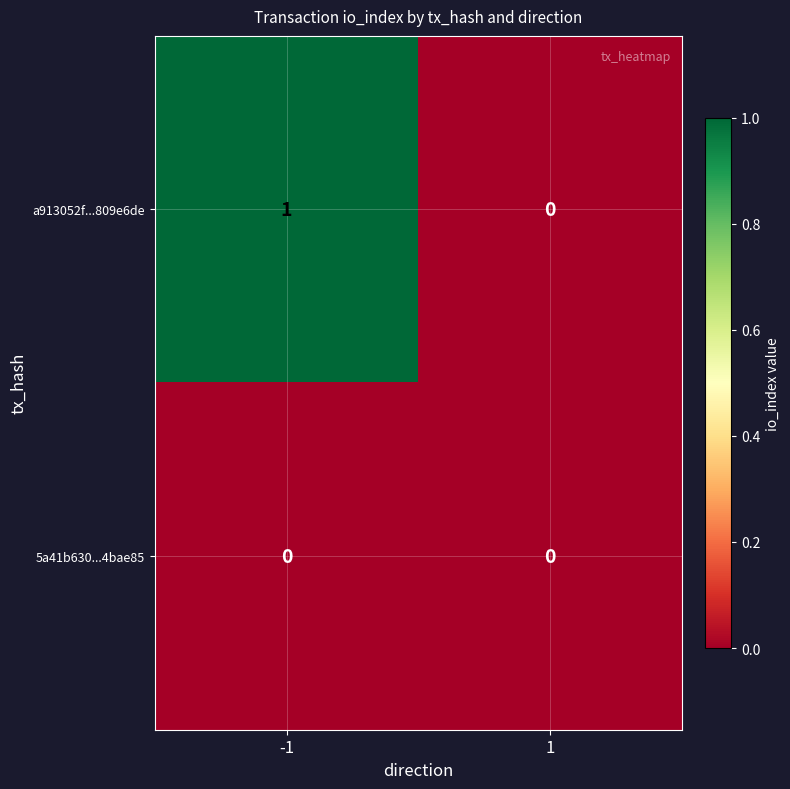

Is the value of a913052f...809e6de at -1 greater than the value of 5a41b630...4bae85 at -1?

Yes